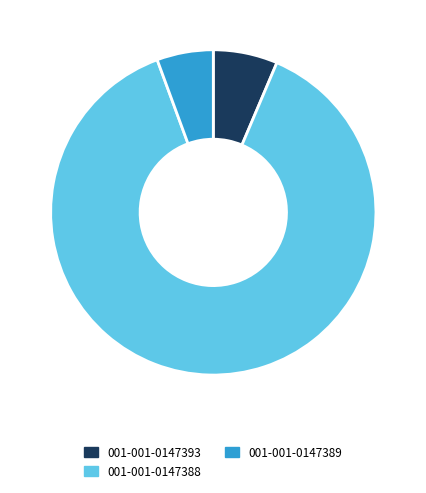

Between 001-001-0147388 and 001-001-0147393, which is larger?

001-001-0147388